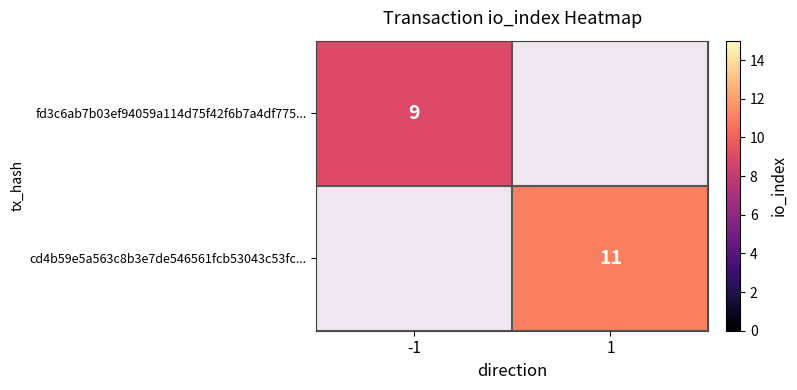

True or false: cd4b59e5a563c8b3e7de546561fcb53043c53fc... has a value of 11 at 1.

True